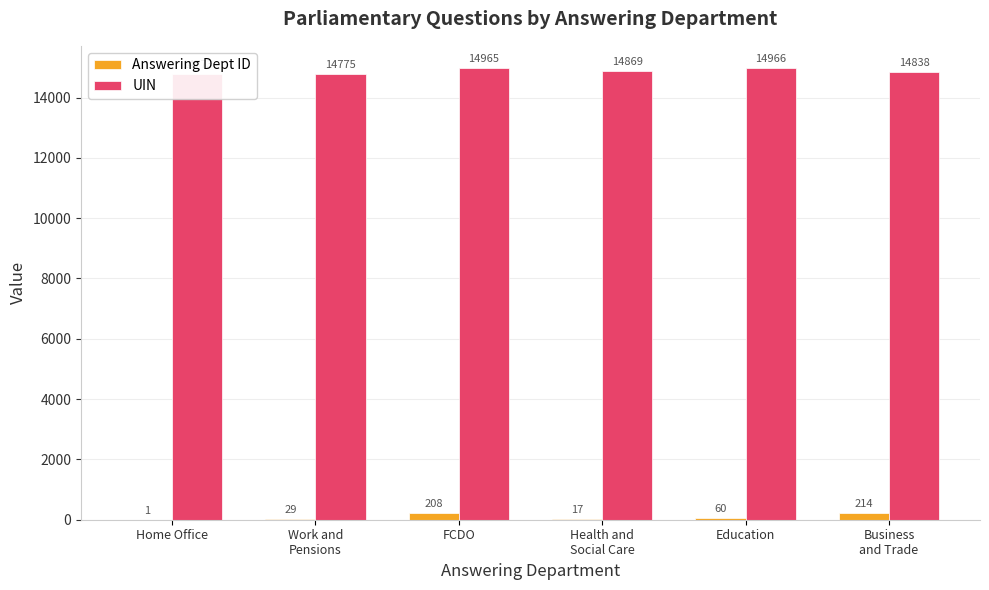

Is it true that Answering Dept ID equals 92 at FCDO?

False